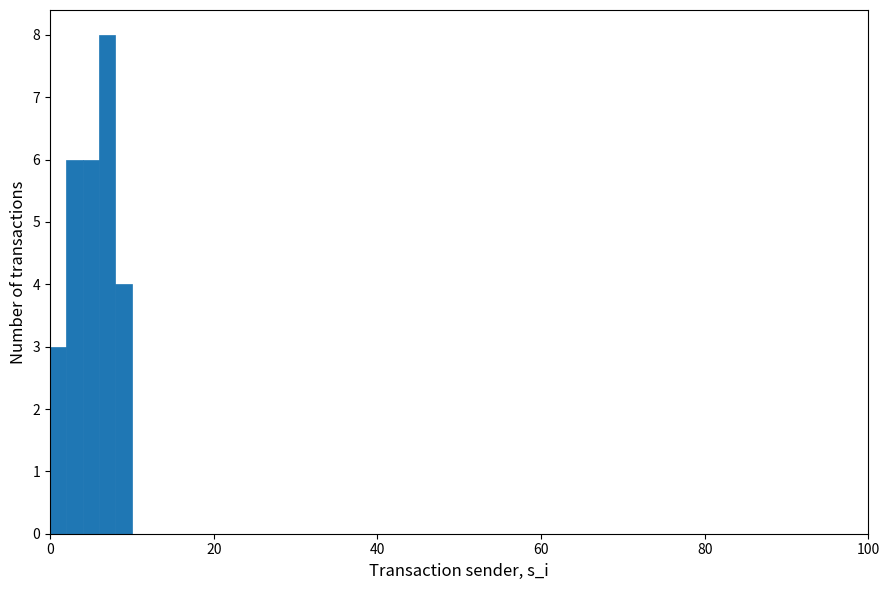

Read against the x-axis, roughly where is the centre of the tallest bar?

8